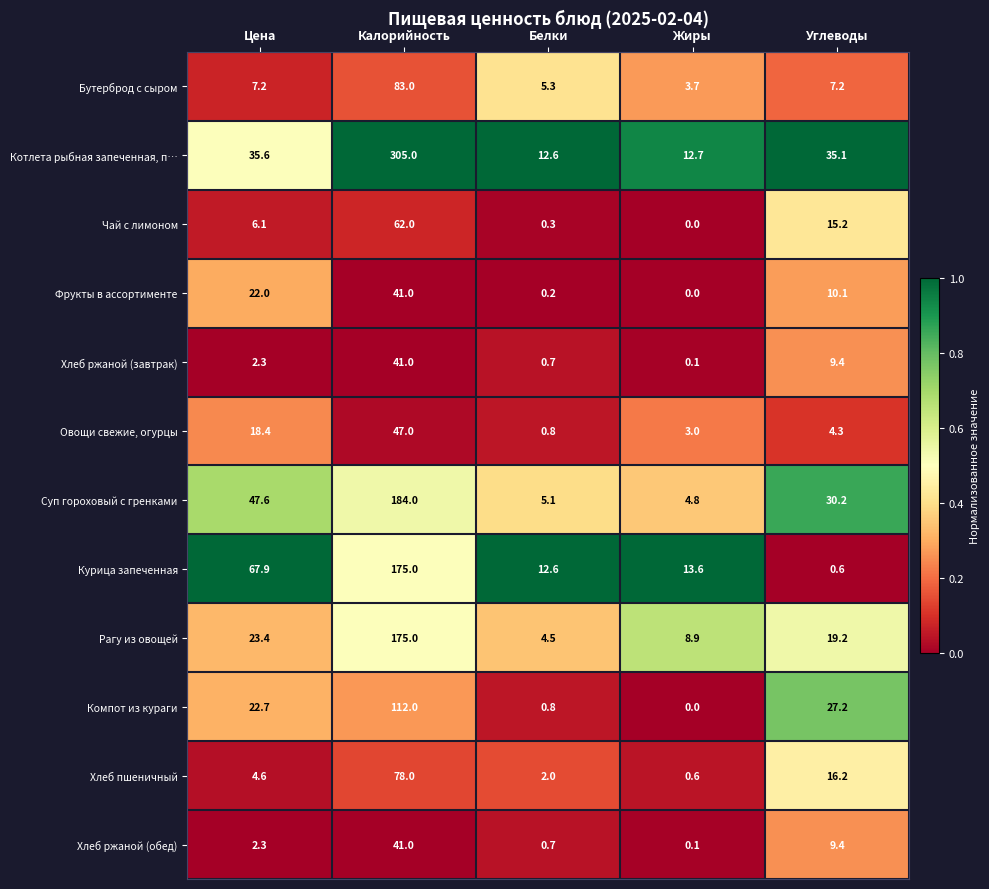

Rank the categories by Хлеб ржаной (обед) value from lowest to highest.

Жиры, Белки, Цена, Углеводы, Калорийность